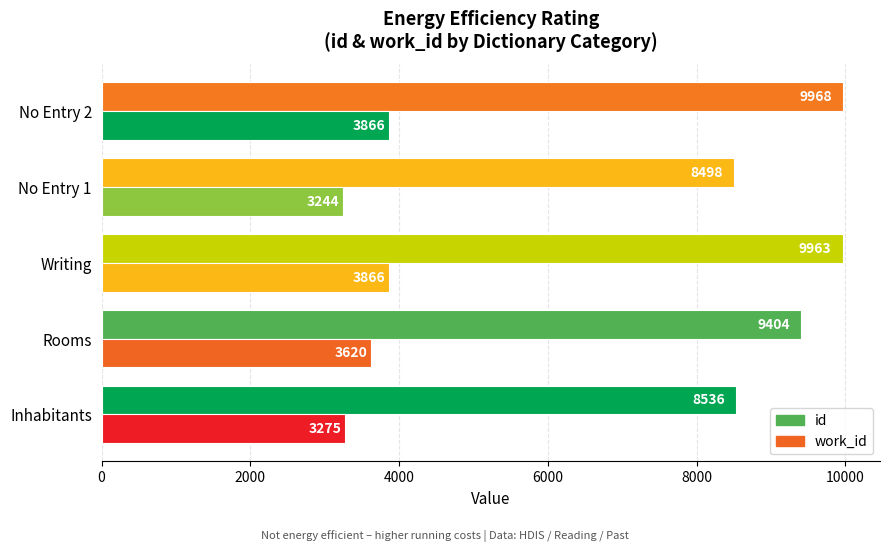

How many series are shown in this chart?

2